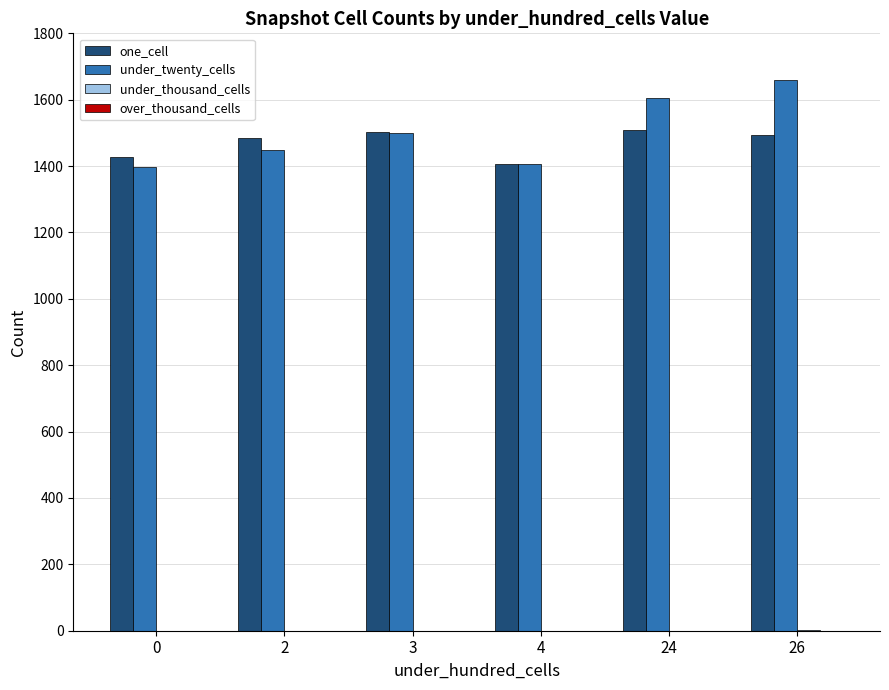

Which series has the largest total across all categories?

under_twenty_cells